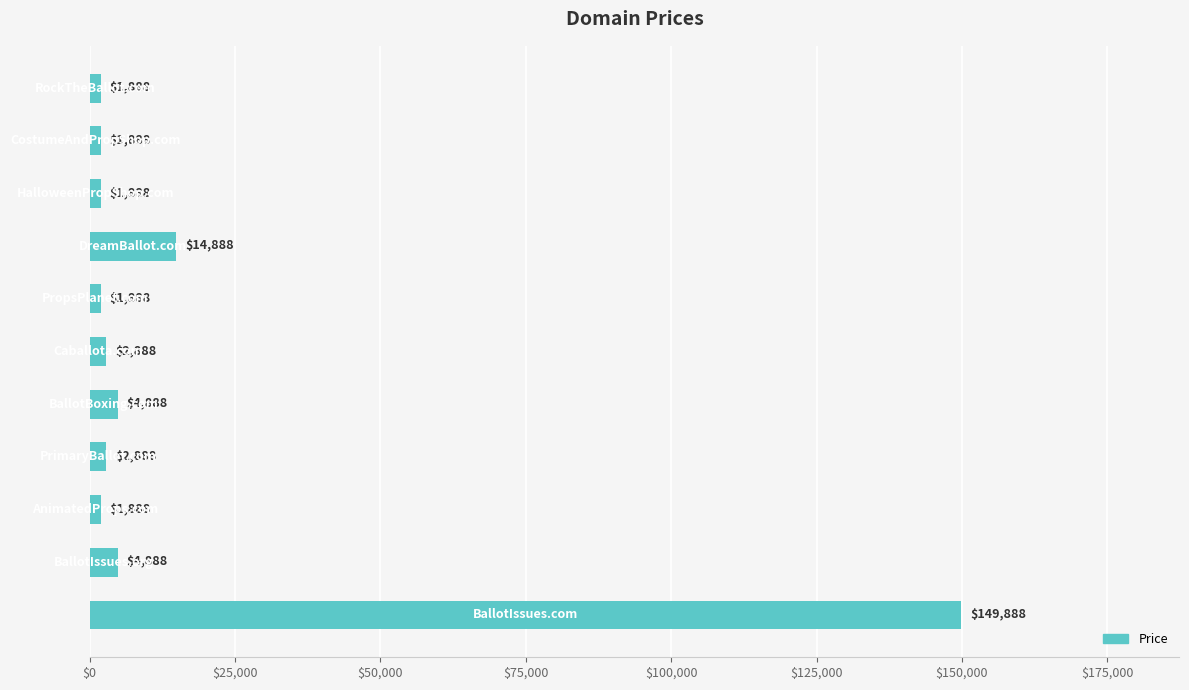

What is the greatest value displayed?

149888